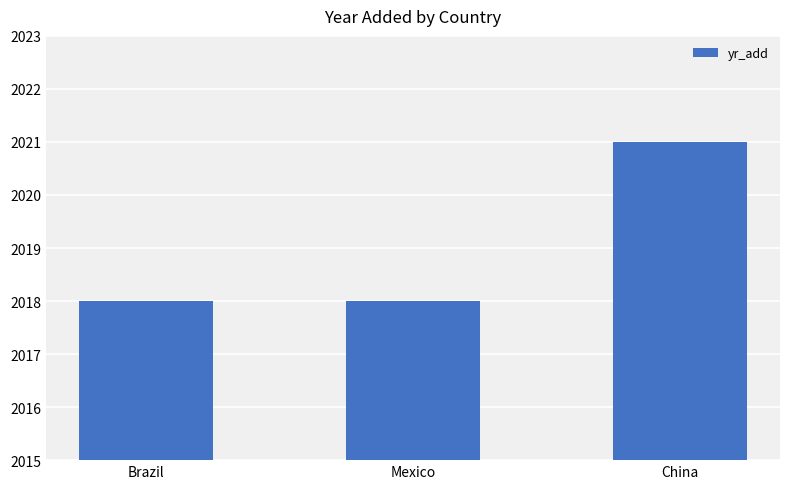

Which has a higher value, Mexico or China?

China